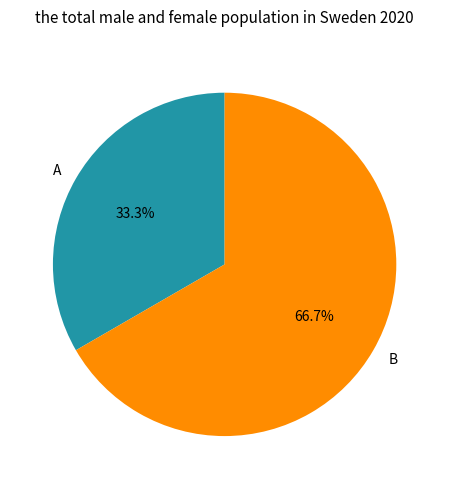

Which slice represents more than half of the pie?

B